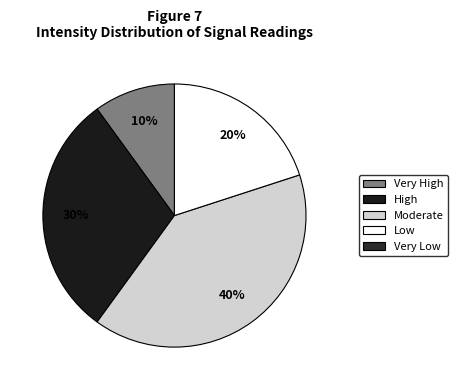

Does any single category account for the majority?

No